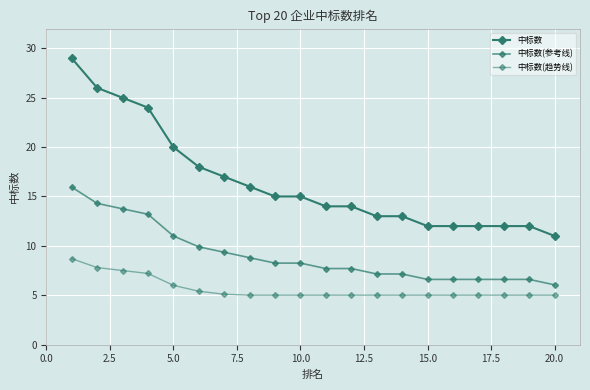

At how many categories does at least one series exceed 16?

7